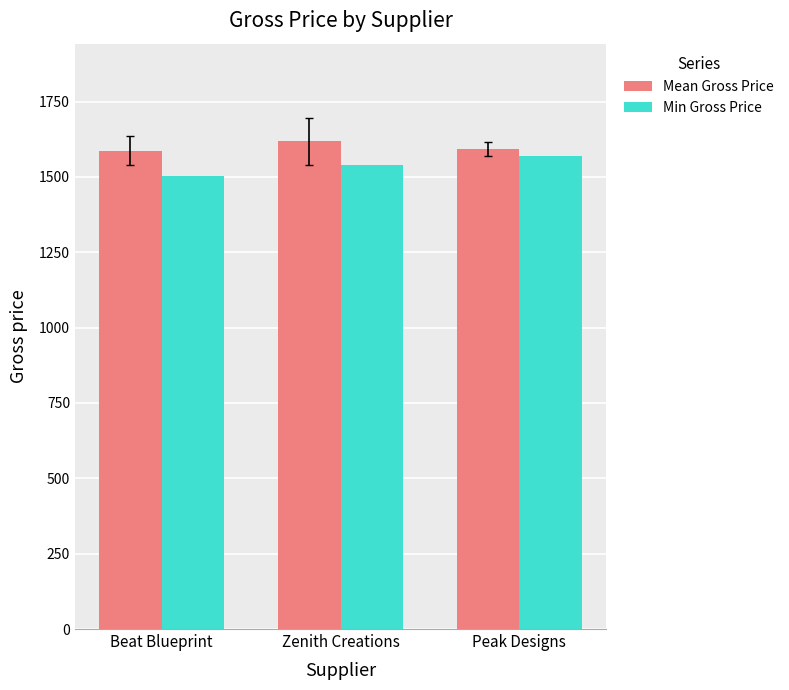

What is the label of the 3rd bar from the right?

Beat Blueprint